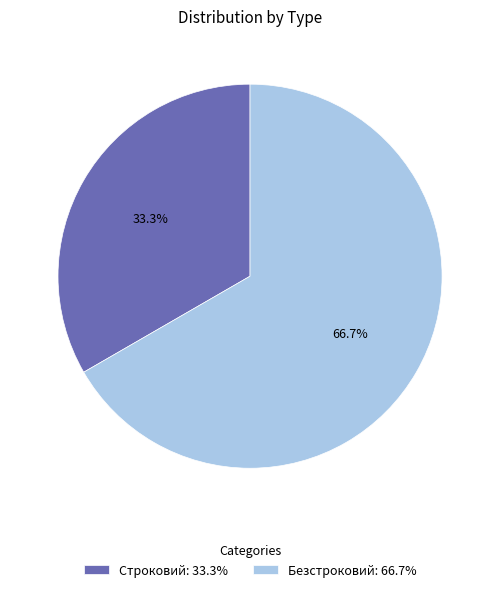

Count the number of slices in the pie.

2